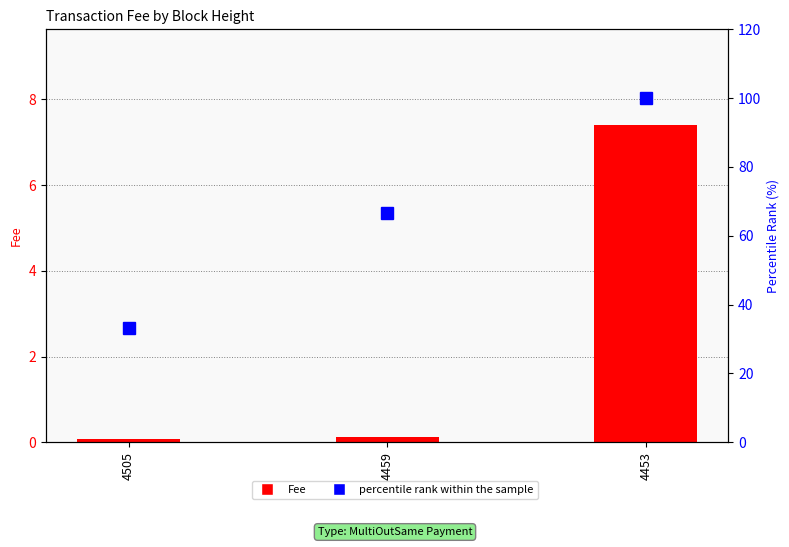

How many categories are shown in the chart?

3